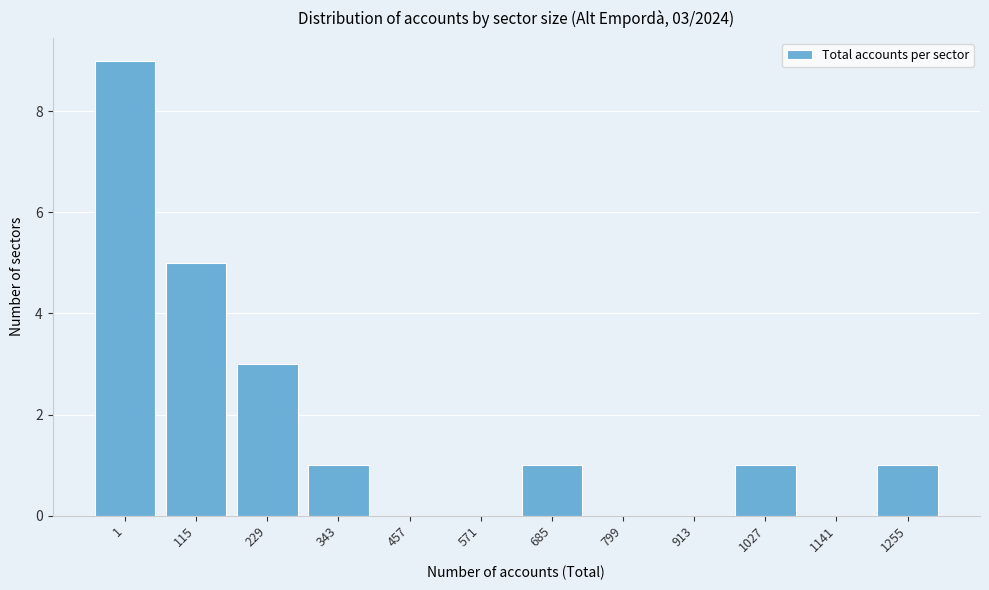

Reading left to right, what are all the values shown in this chart?

1=9	115=5	229=3	343=1	457=0	571=0	685=1	799=0	913=0	1027=1	1141=0	1255=1